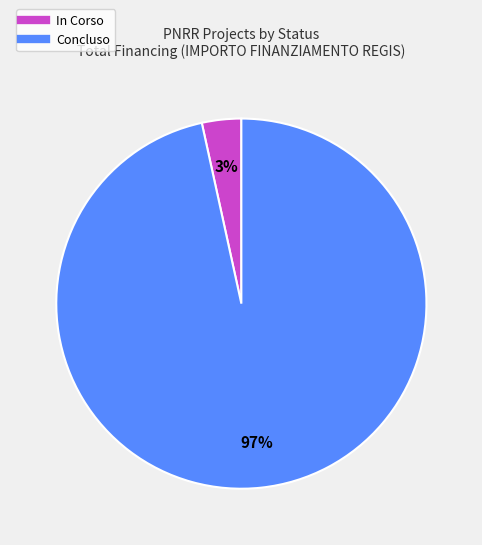

How many segments does this pie chart have?

2